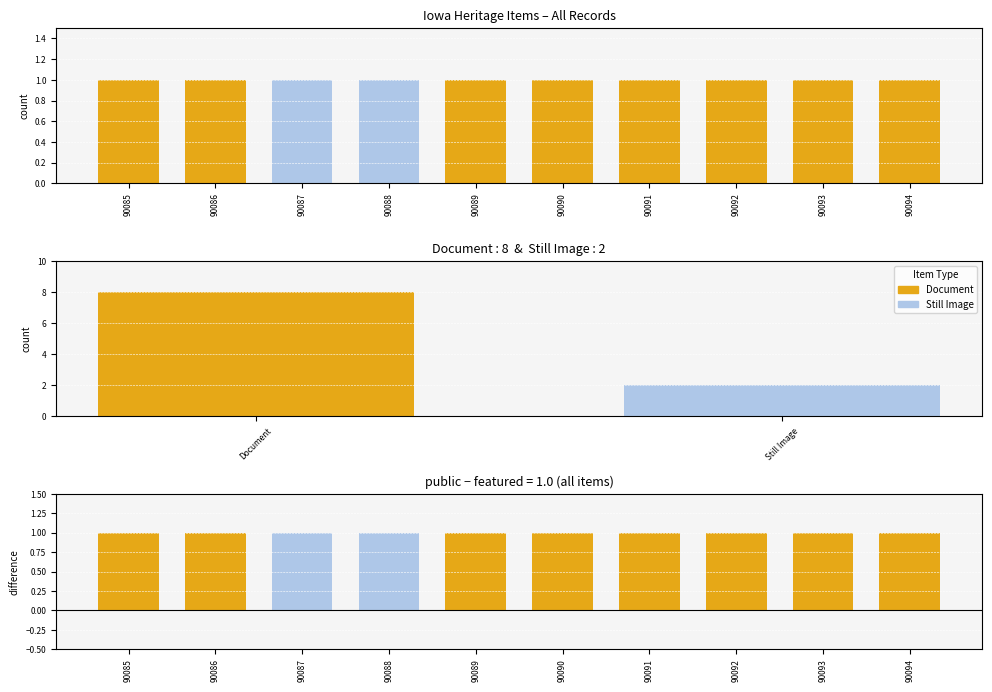

Which has a higher value, 90085 or 90091?

90085